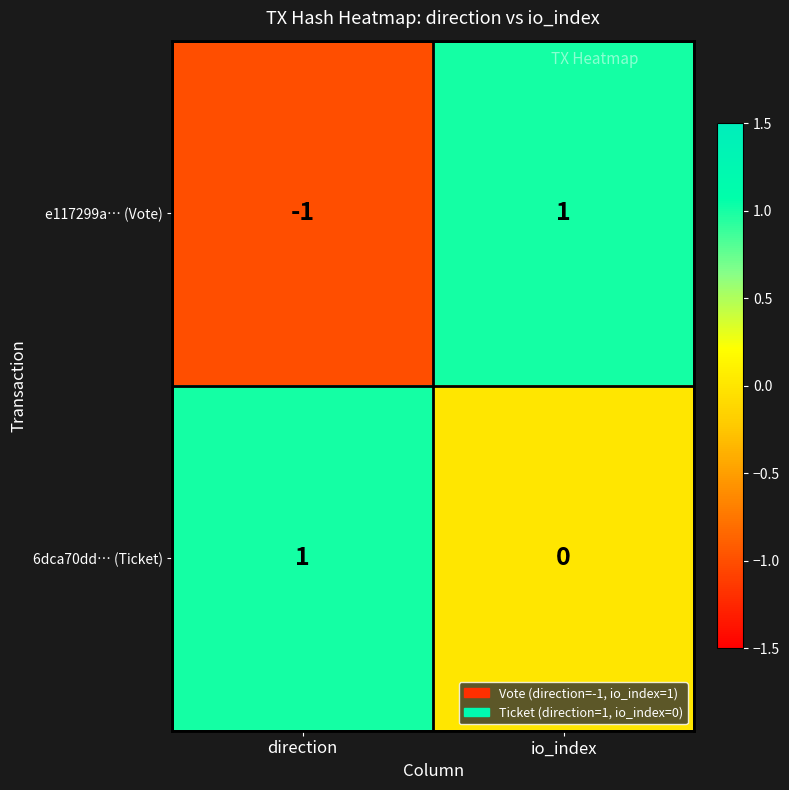

The value of 6dca70dd… (Ticket) at direction is 1. True or false?

True